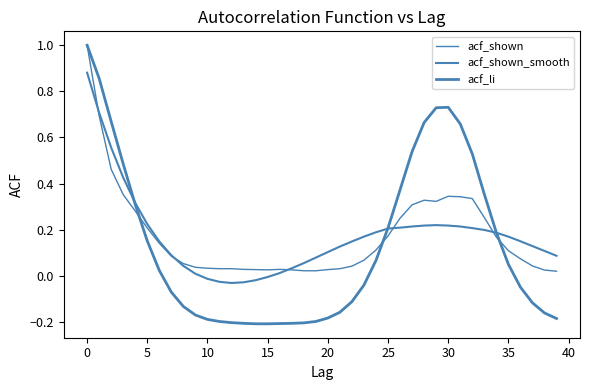

What is the sum of all acf_shown values?

7.0